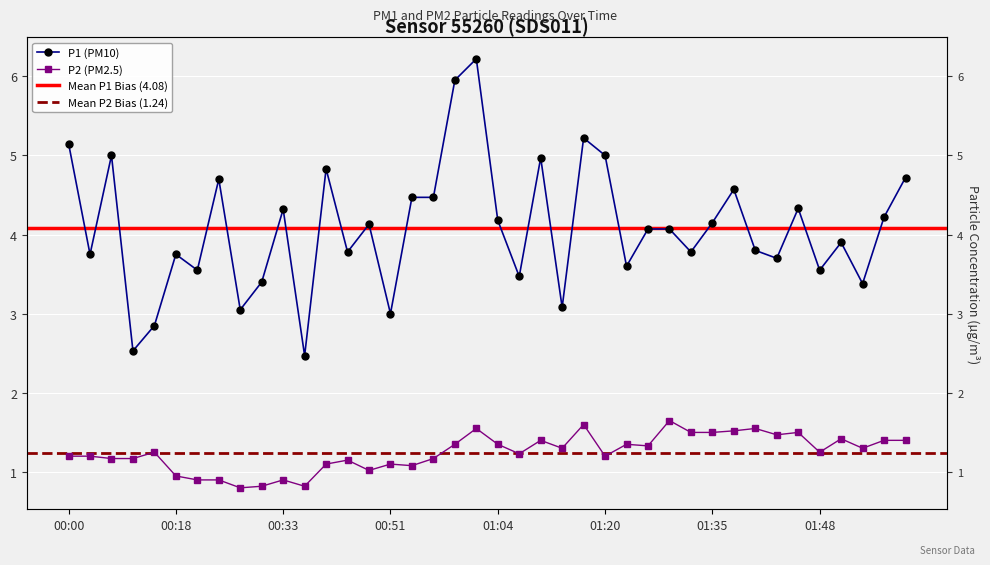

What is the minimum value shown in the chart?

0.8